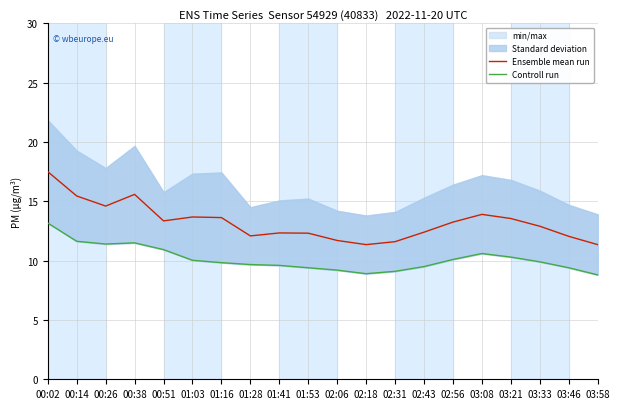

What is the difference between the second highest and minimum values in the Ensemble mean run series?

4.2